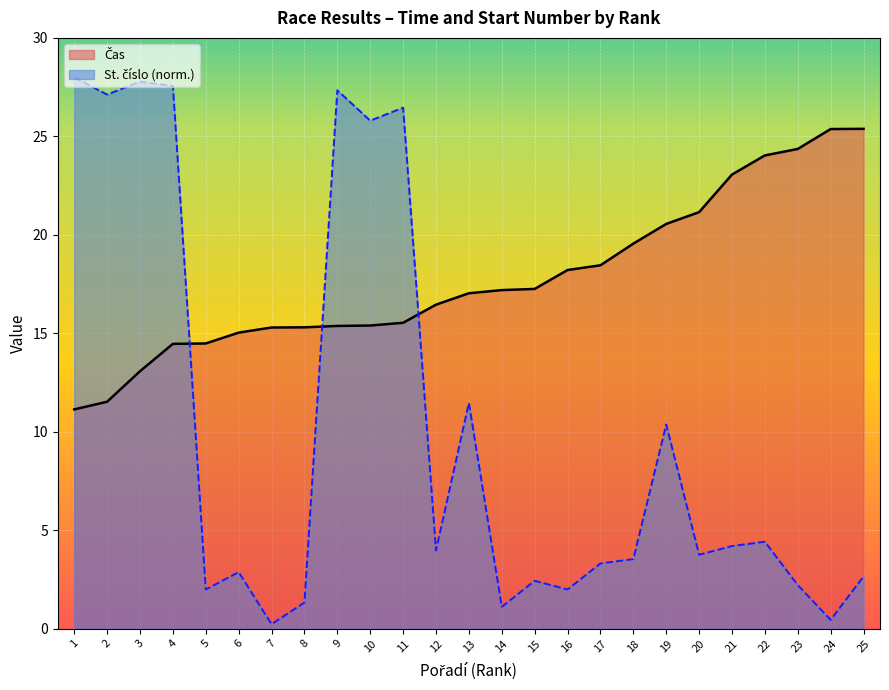

True or false: Čas and St. číslo cross at least once.

True